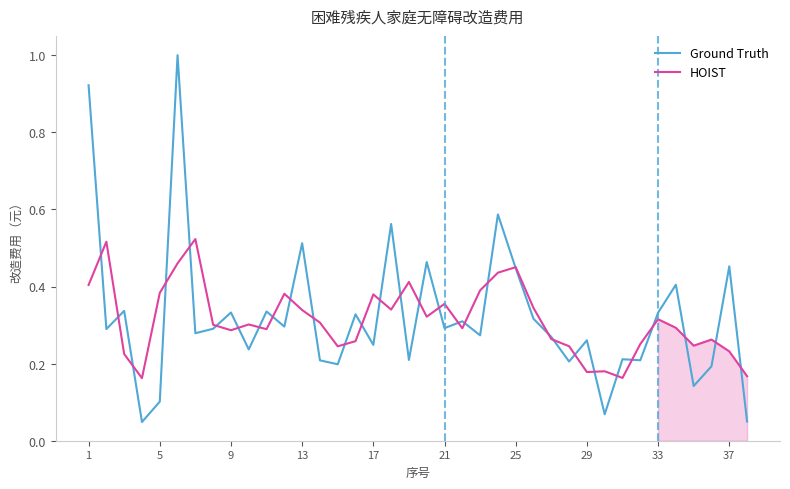

Is it true that Ground Truth equals 0.1 at 25?

False